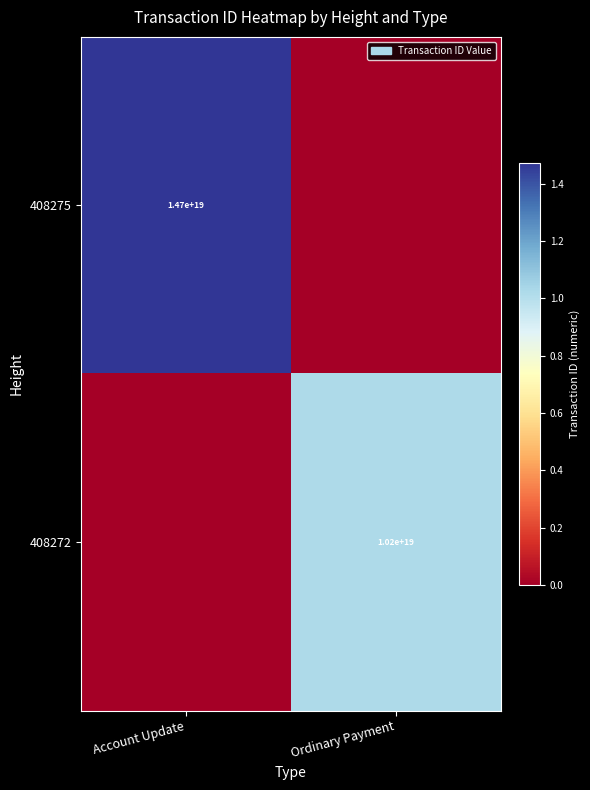

The value of 408275 at Account Update is 14700000000000000000. True or false?

True